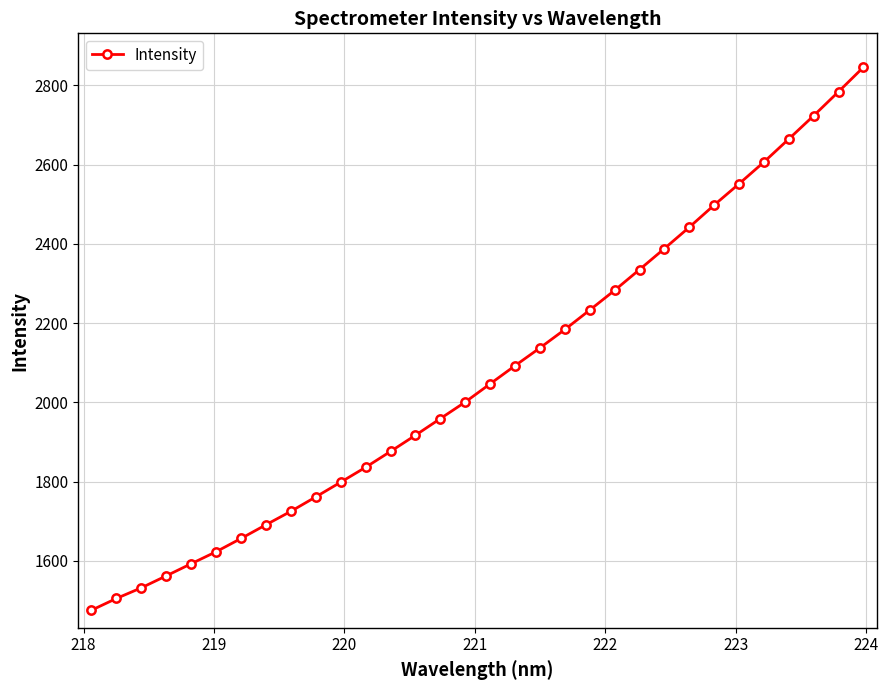

What is the minimum value shown in the chart?

1475.8